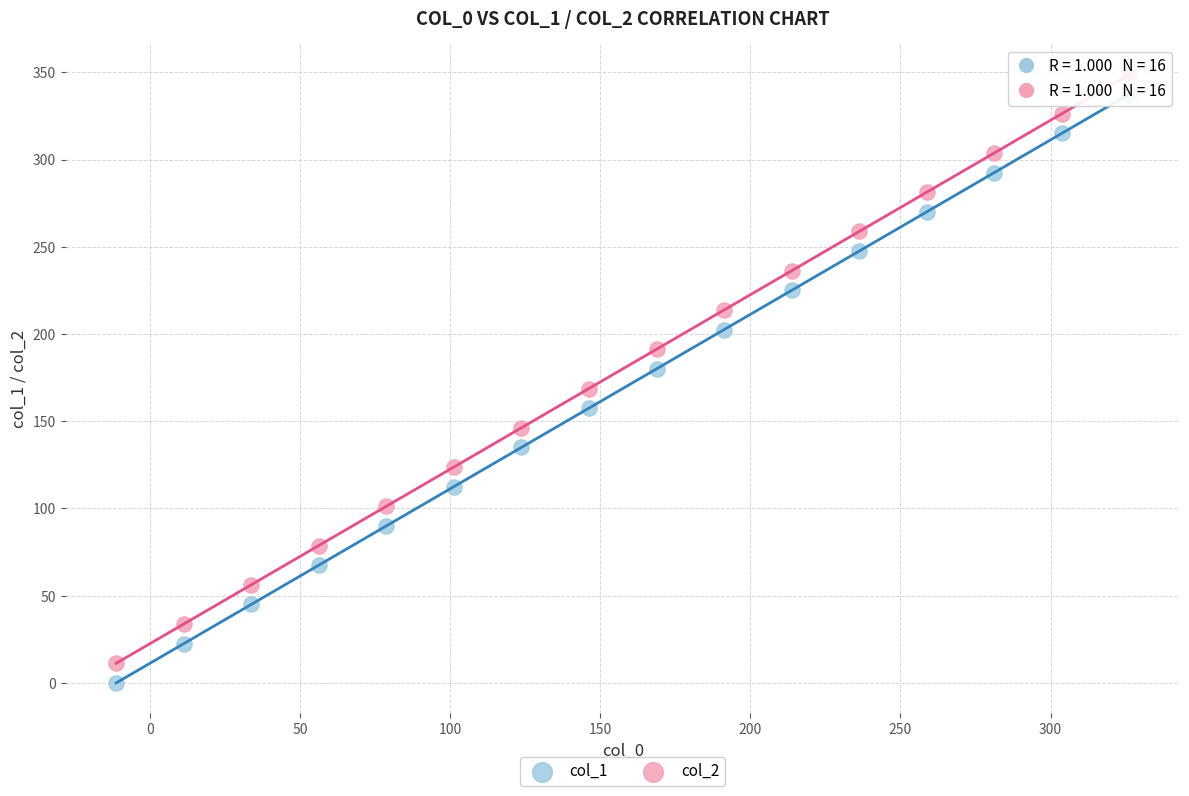

What is the X range (max minus min) for the scatter plot?

337.5